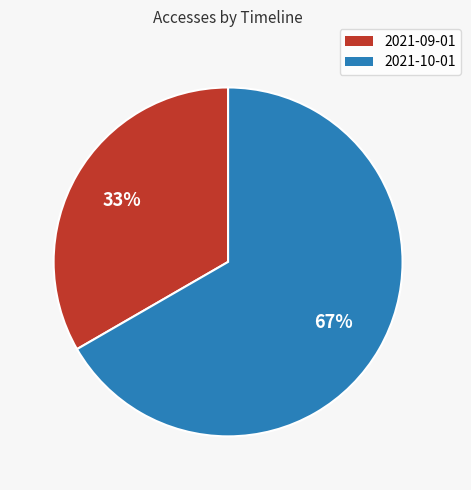

To the nearest percent, what percentage of the pie is 2021-10-01?

67%